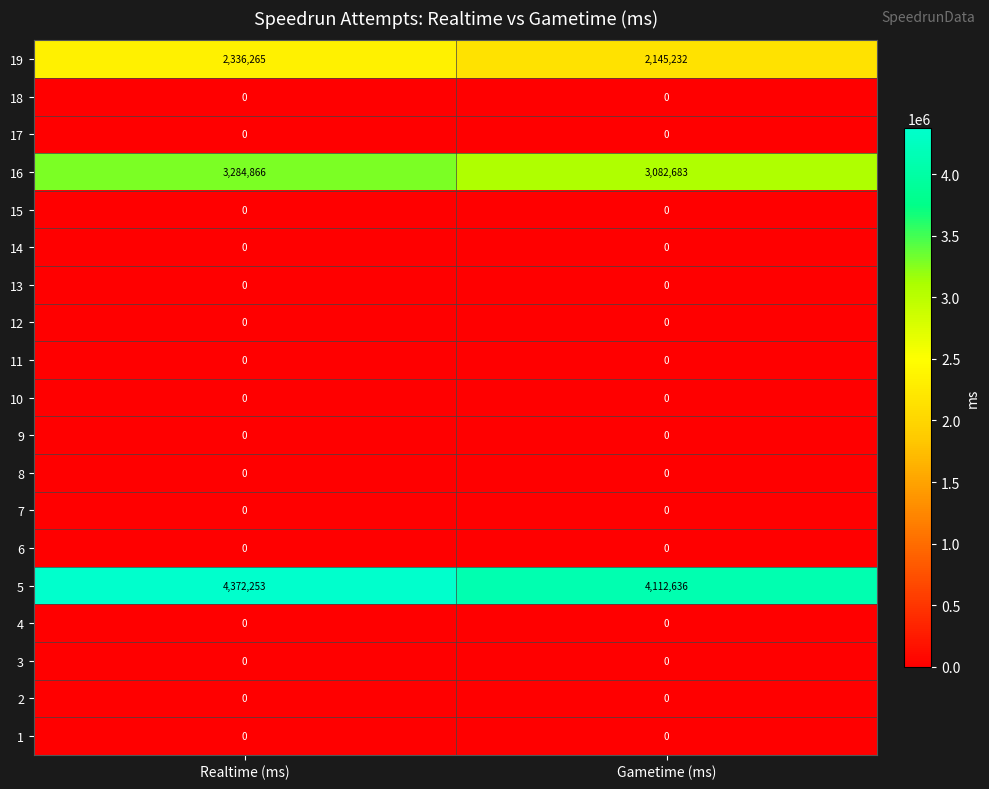

Which series changed the most between Realtime (ms) and Gametime (ms)?

5